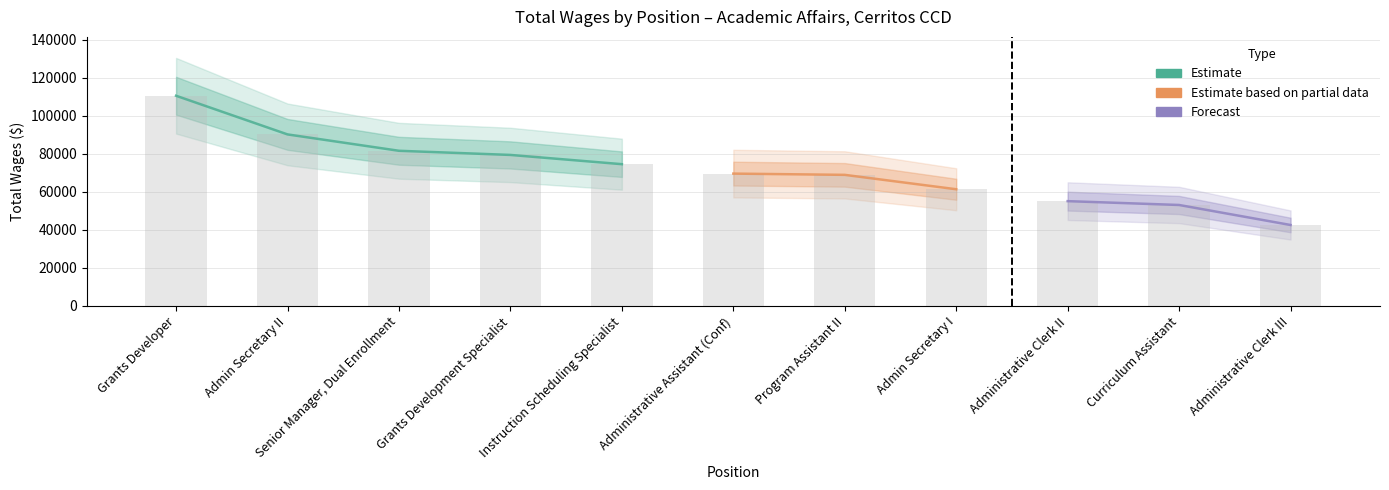

Are the bars horizontal?

No